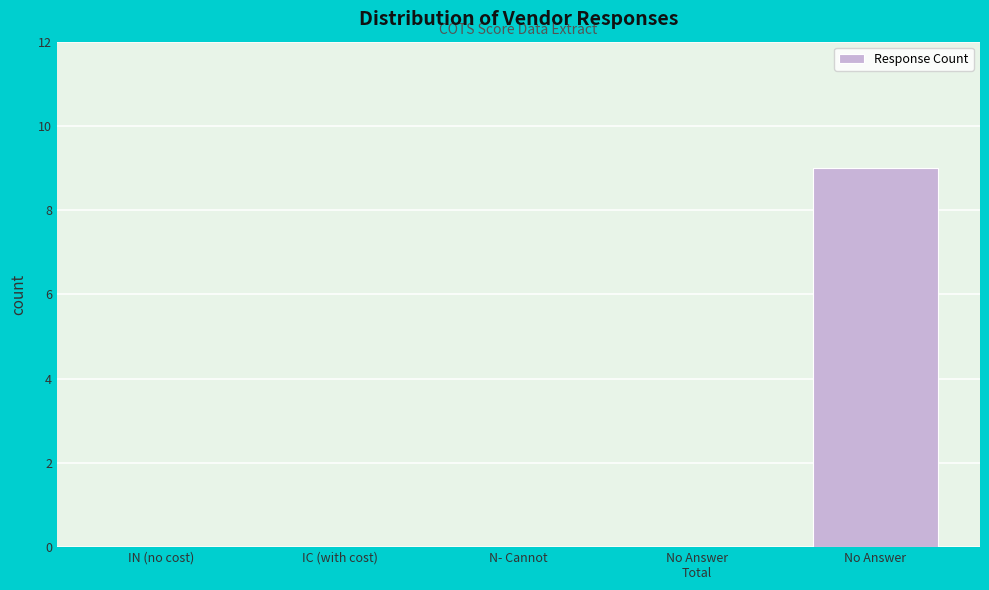

Which has a higher value, IC (with cost) or No Answer?

No Answer